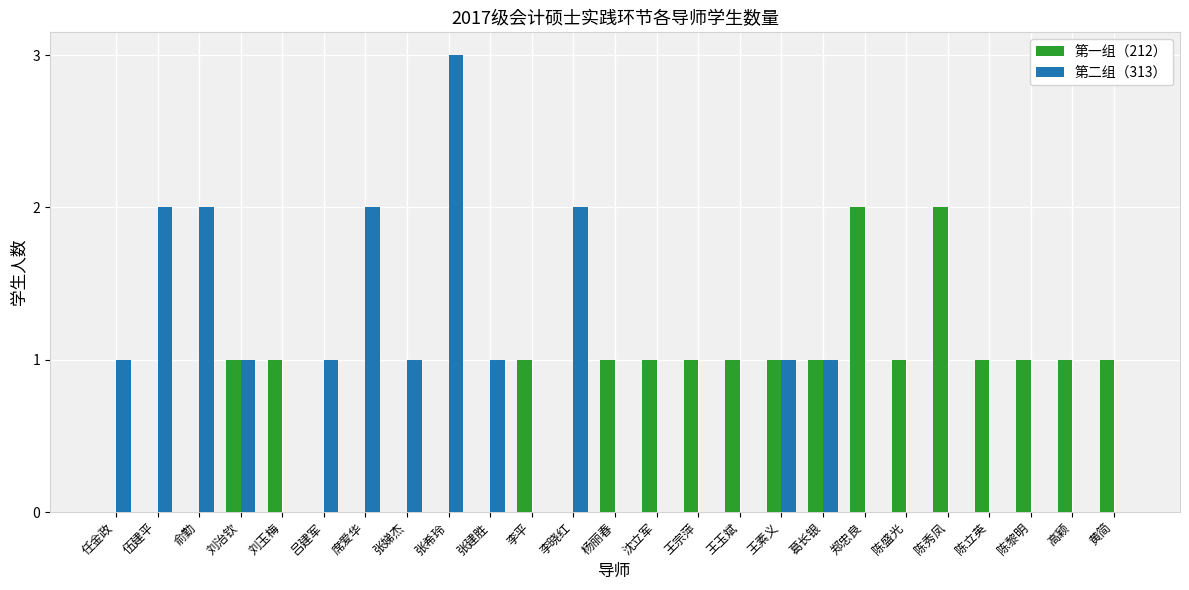

At which category is the sum across all series the highest?

张希玲